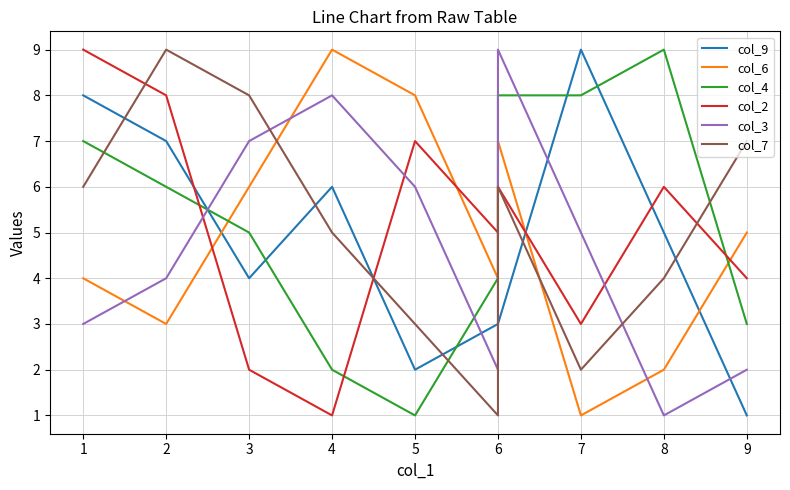

In col_3, how many points are lower than both neighbors (excluding endpoints)?

2